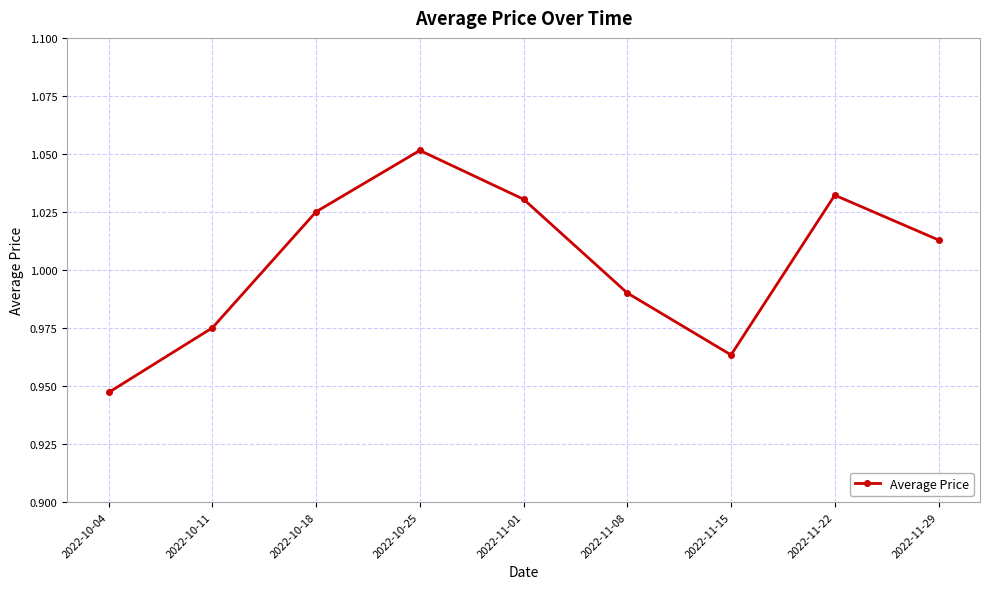

Where does the data first go above 1?

2022-10-18